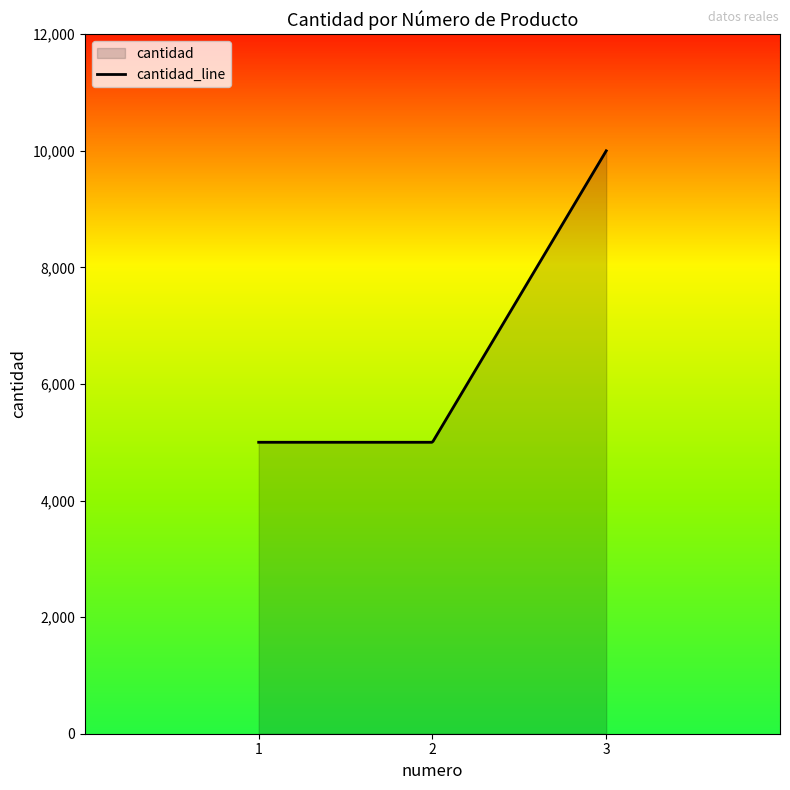

What is the difference between the values at 2 and 3?

5000